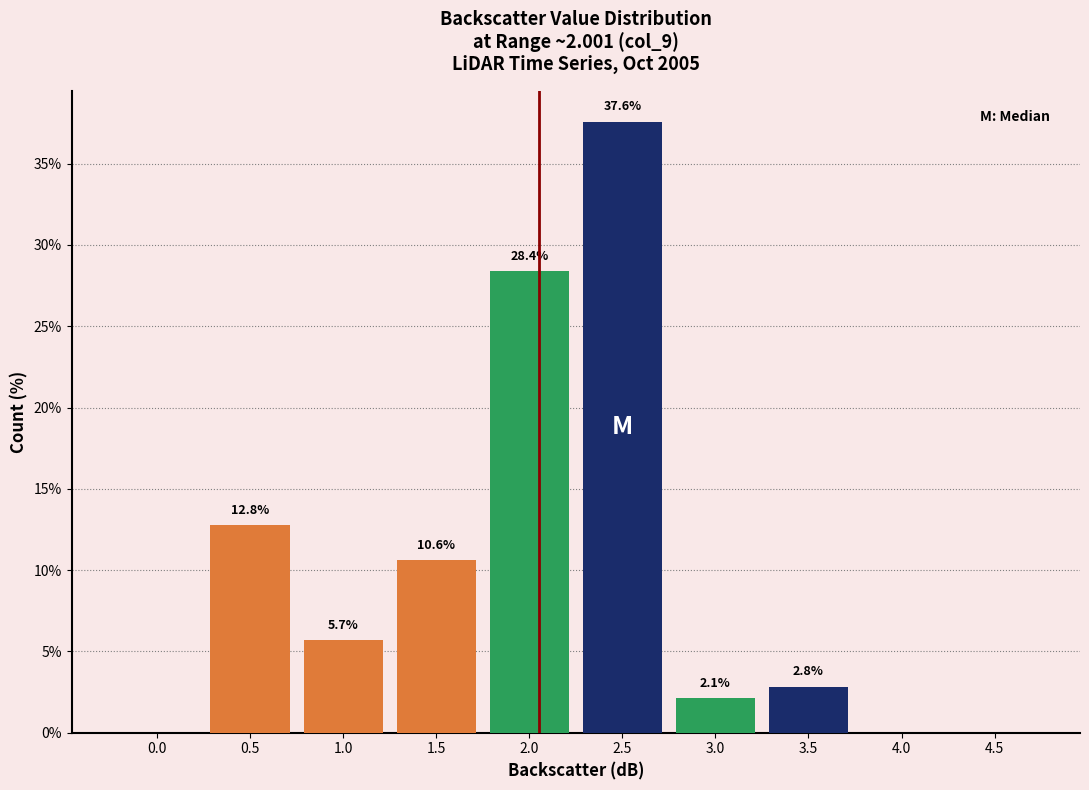

Reading right to left, list all the values displayed in this chart.

4.5=0.0	4.0=0.0	3.5=2.8	3.0=2.1	2.5=37.6	2.0=28.4	1.5=10.6	1.0=5.7	0.5=12.8	0.0=0.0